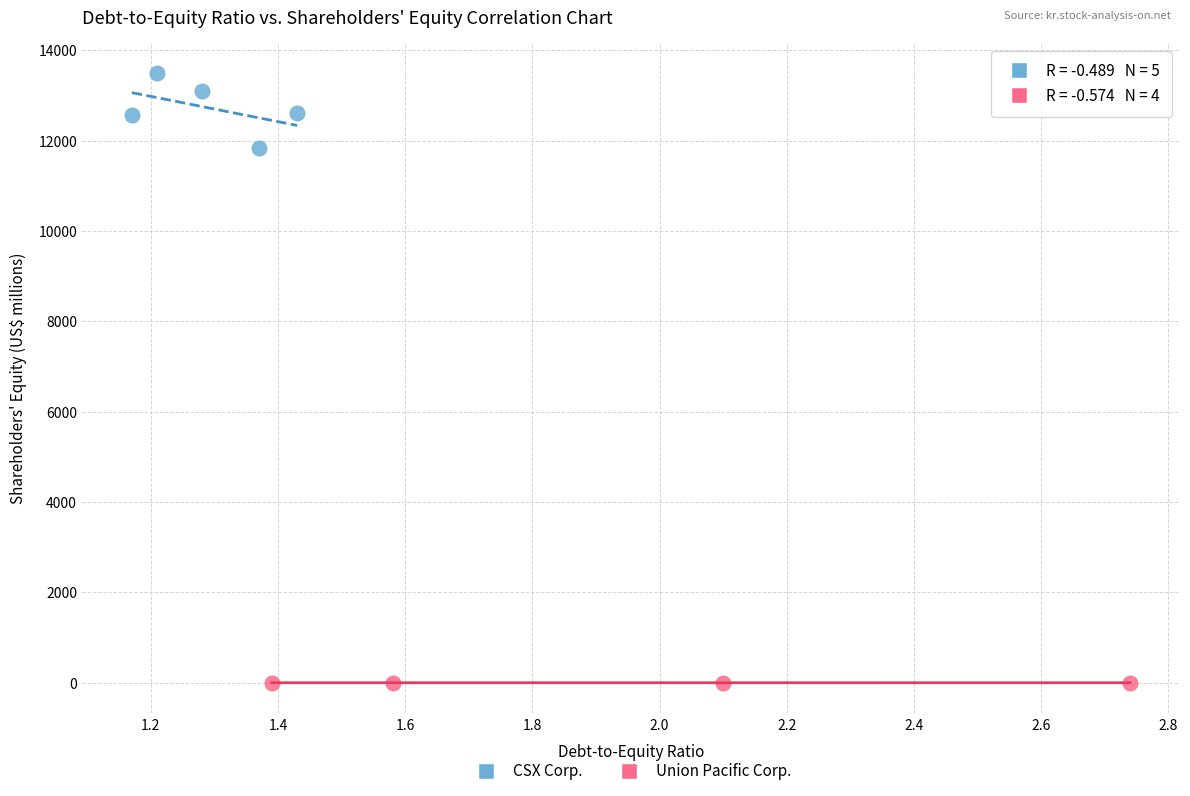

Which series contains the lowest Y value?

Union Pacific Corp.